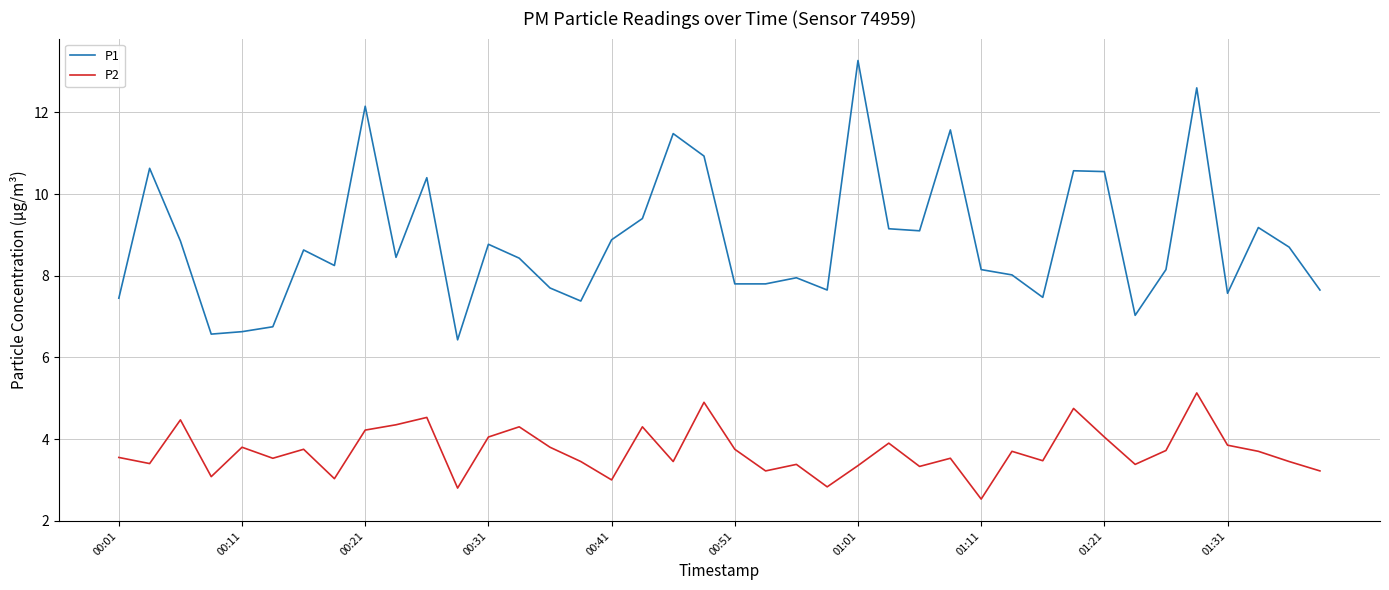

True or false: P1 and P2 cross at least once.

False